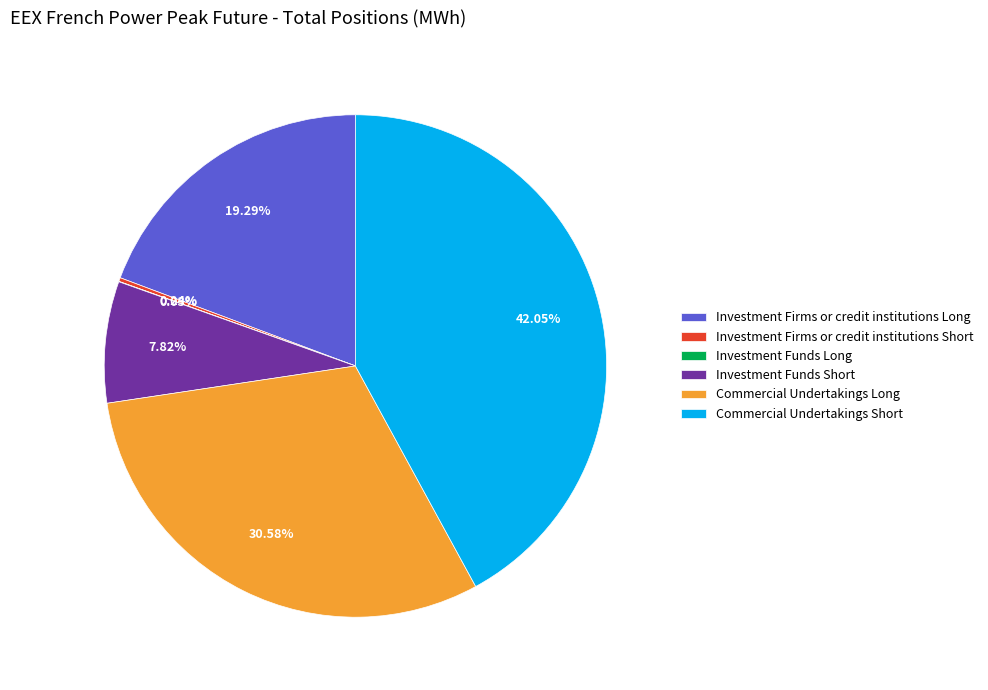

Which has a higher value, Commercial Undertakings Long or Investment Funds Short?

Commercial Undertakings Long